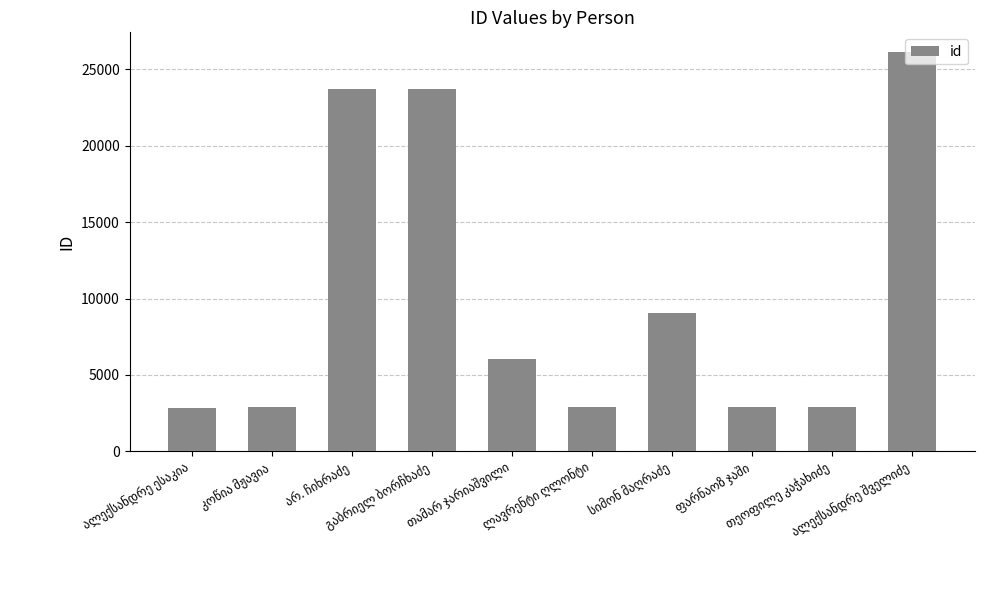

What is the maximum value shown in the chart?

26112